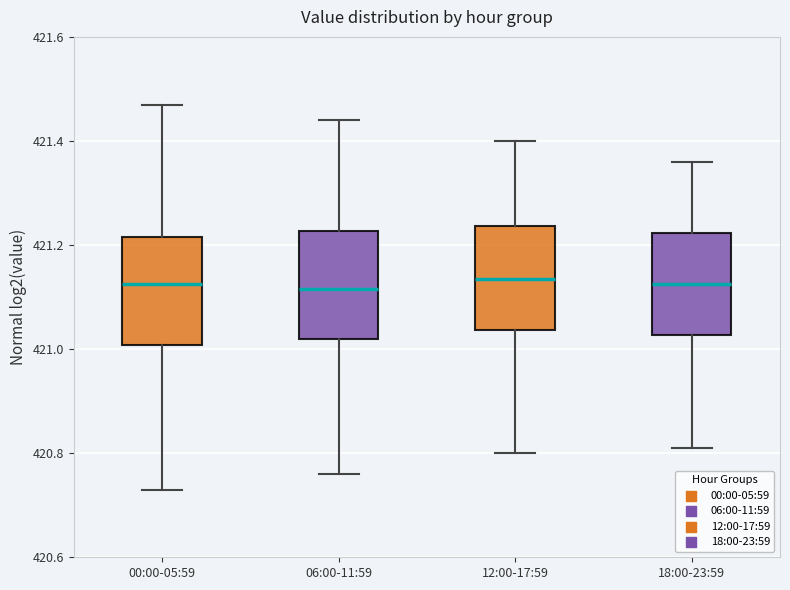

Where does the median line of the box for 12:00-17:59 sit on the y-axis? The values are not printed on the chart, so give them approximately, as read against the axis.

421.14